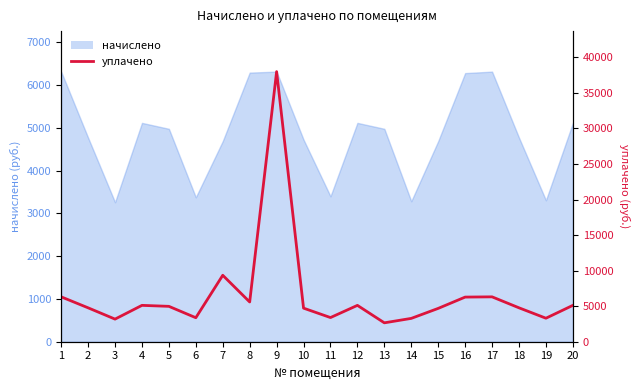

At which category does the data reach its first local valley?

3